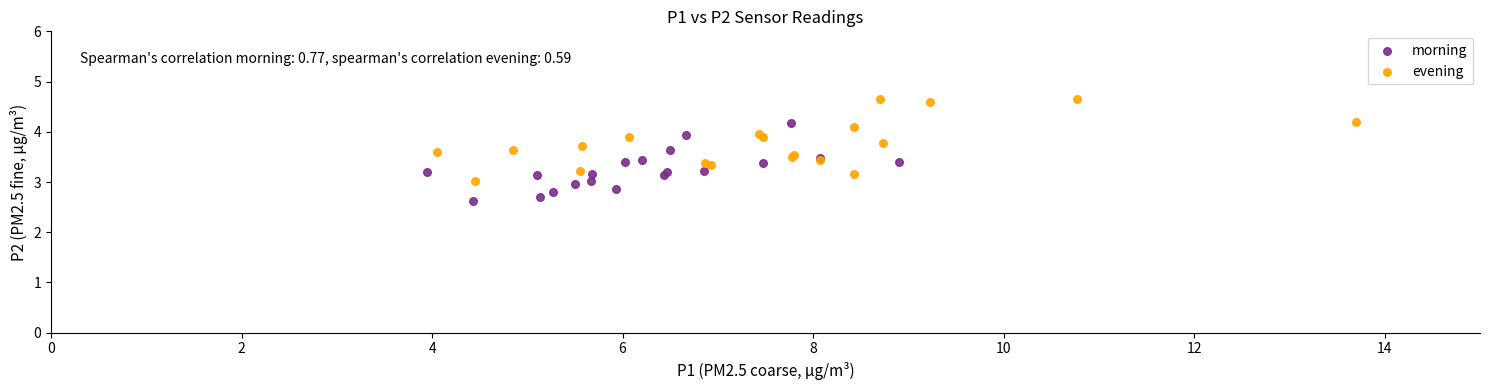

Which series reaches the minimum Y coordinate?

morning